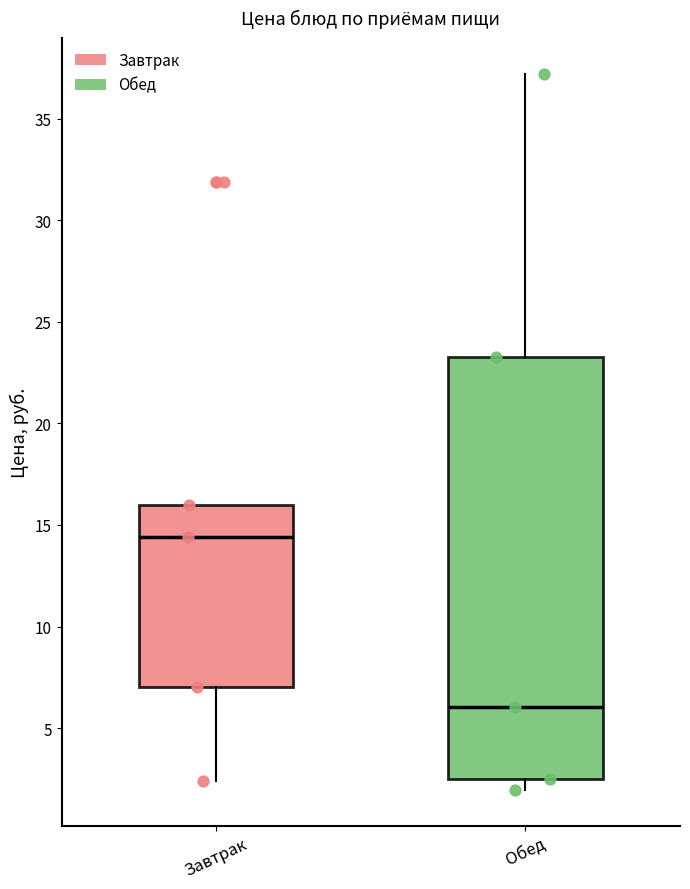

Where is the lower edge of the box for Обед on the y-axis? The values are not printed on the chart, so give them approximately, as read against the axis.

2.5